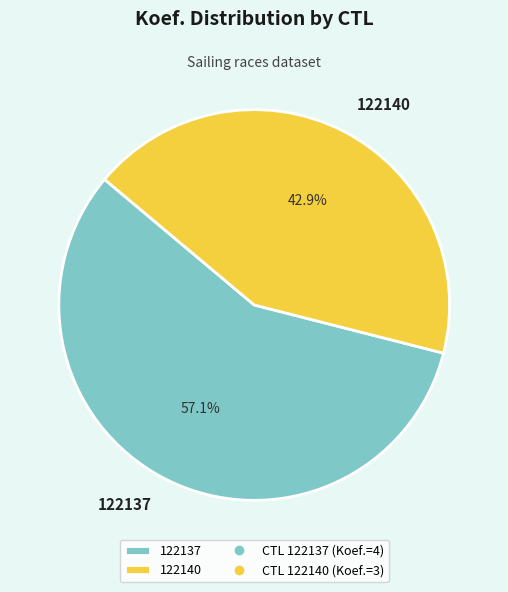

Which slice represents more than half of the pie?

122137